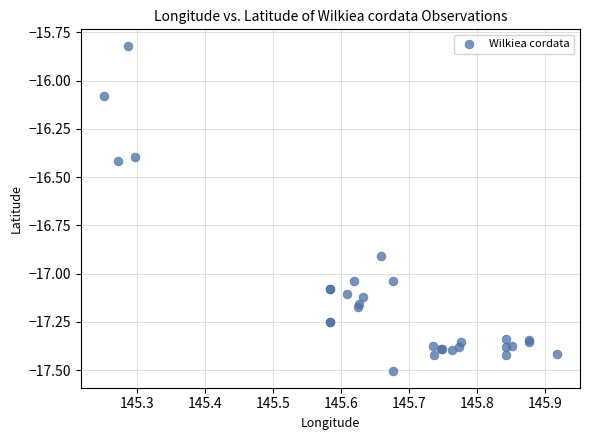

What Y value in the scatter plot is closest to -16?

-16.1